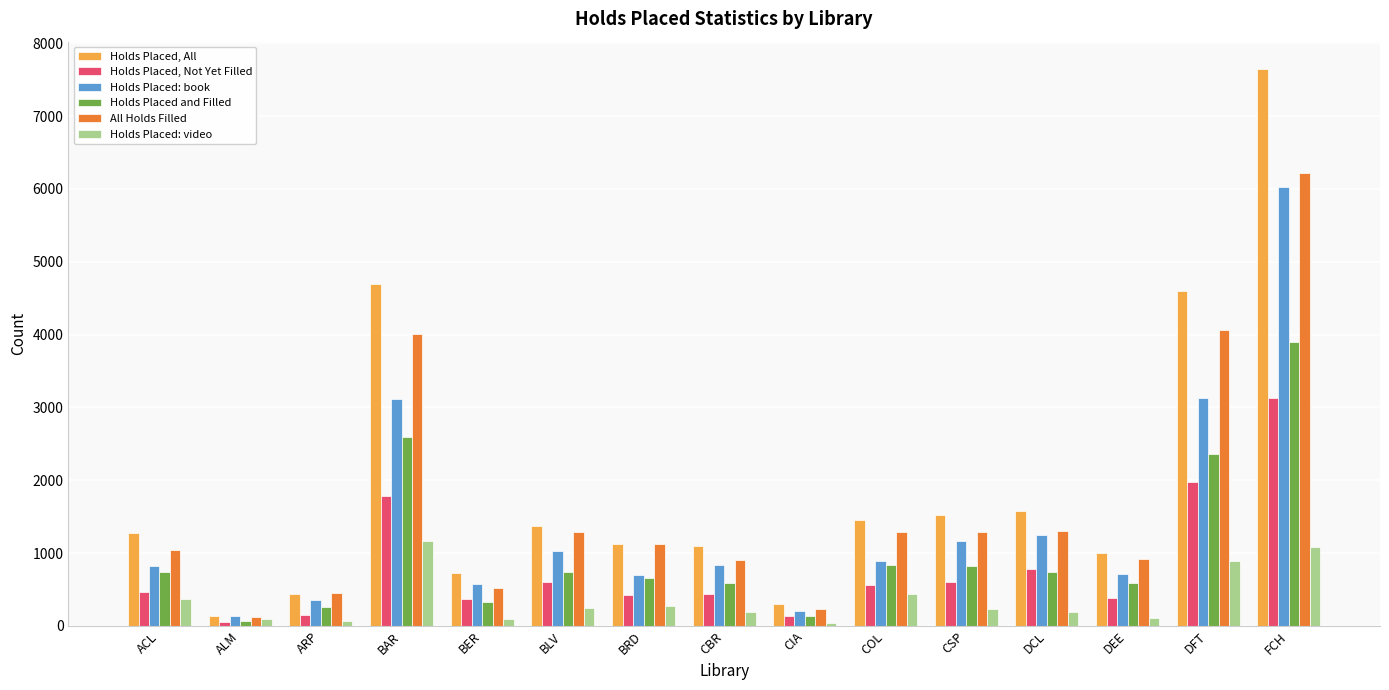

Which series has the widest spread of values?

Holds Placed, All